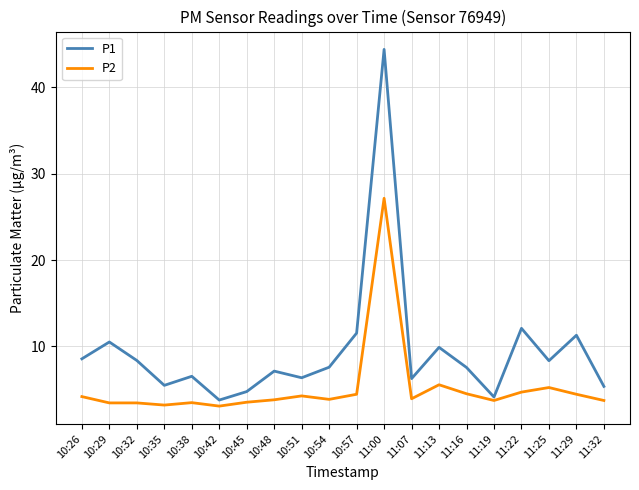

Rank the series at 10:29 from lowest to highest value.

P2, P1